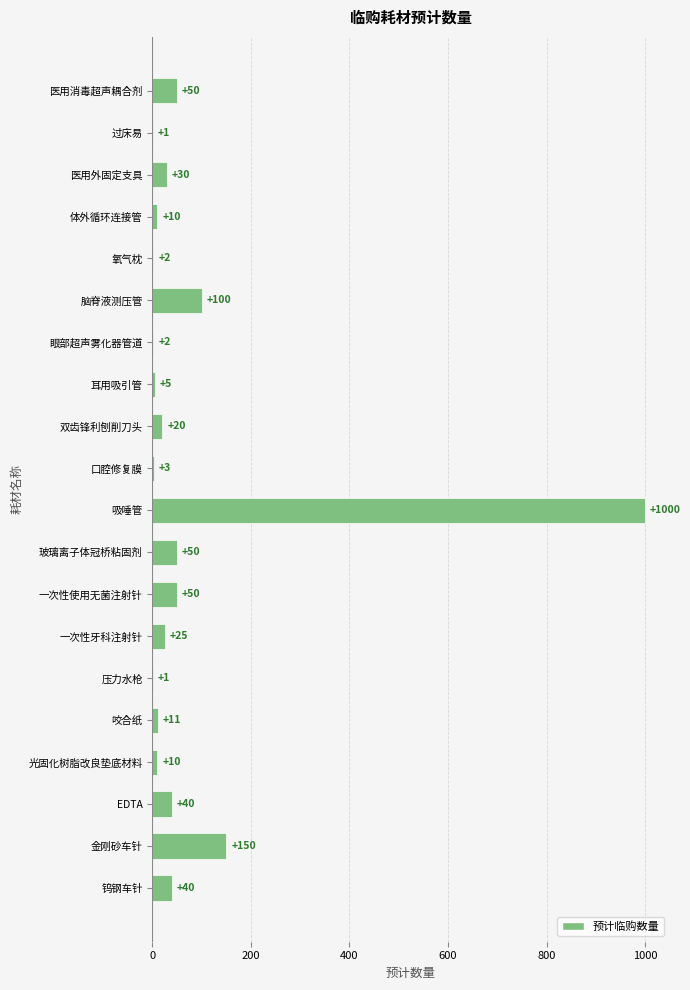

Which has a higher value, 咬合纸 or 医用消毒超声耦合剂?

医用消毒超声耦合剂